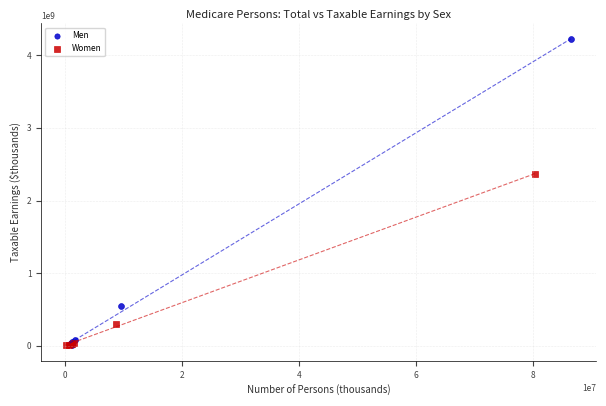

Which series has the widest spread of Y values?

Men